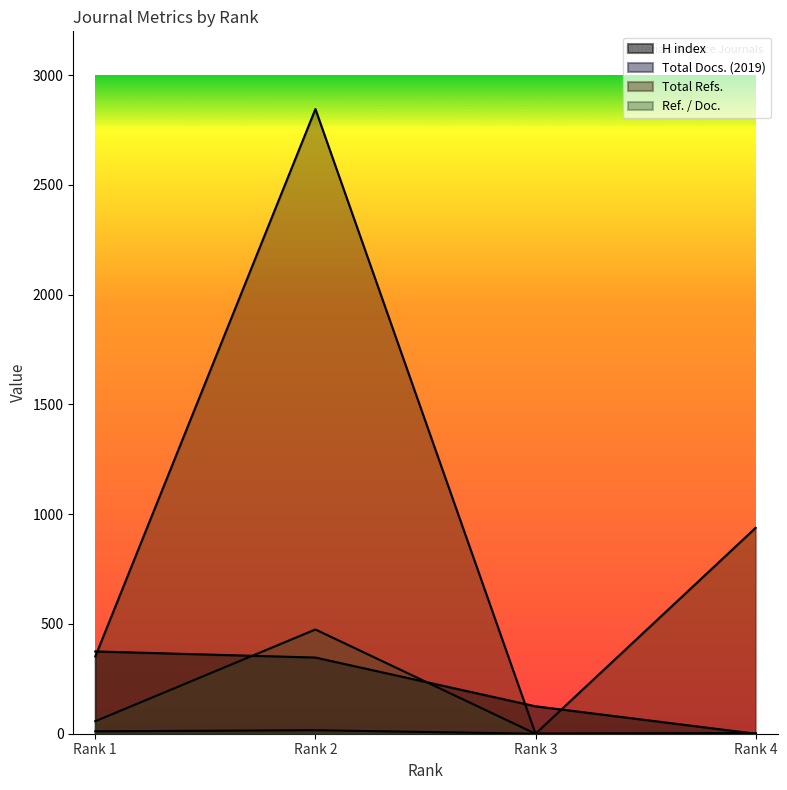

How many categories are shown in the chart?

4